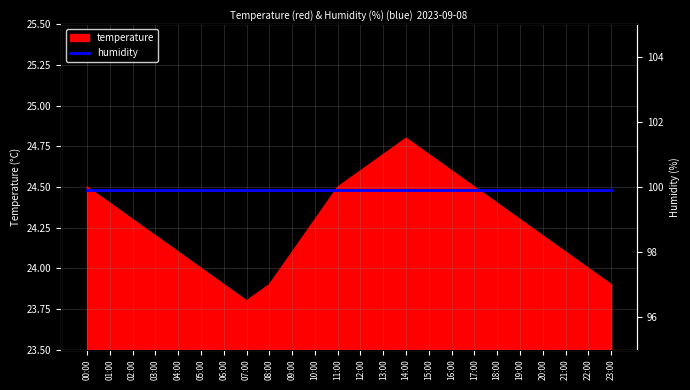

Reading left to right, list all the values displayed in this chart.

00:00=24.5	01:00=24.4	02:00=24.3	03:00=24.2	04:00=24.1	05:00=24.0	06:00=23.9	07:00=23.8	08:00=23.9	09:00=24.1	10:00=24.3	11:00=24.5	12:00=24.6	13:00=24.7	14:00=24.8	15:00=24.7	16:00=24.6	17:00=24.5	18:00=24.4	19:00=24.3	20:00=24.2	21:00=24.1	22:00=24.0	23:00=23.9